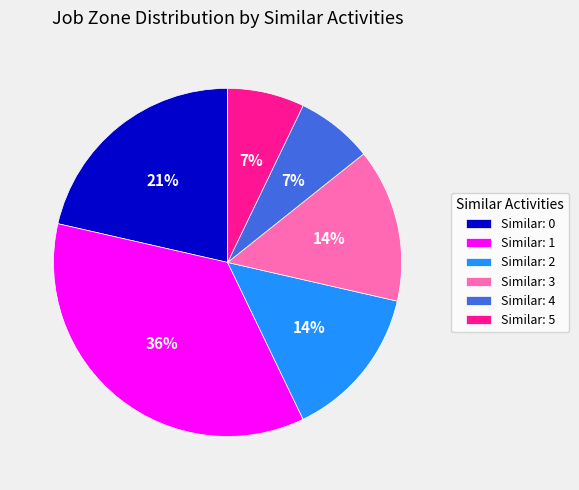

To the nearest percent, what is the average slice percentage?

17%